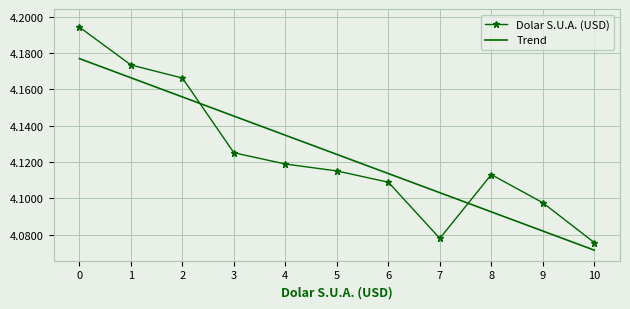

At which category does the chart reach its minimum across all series?

10